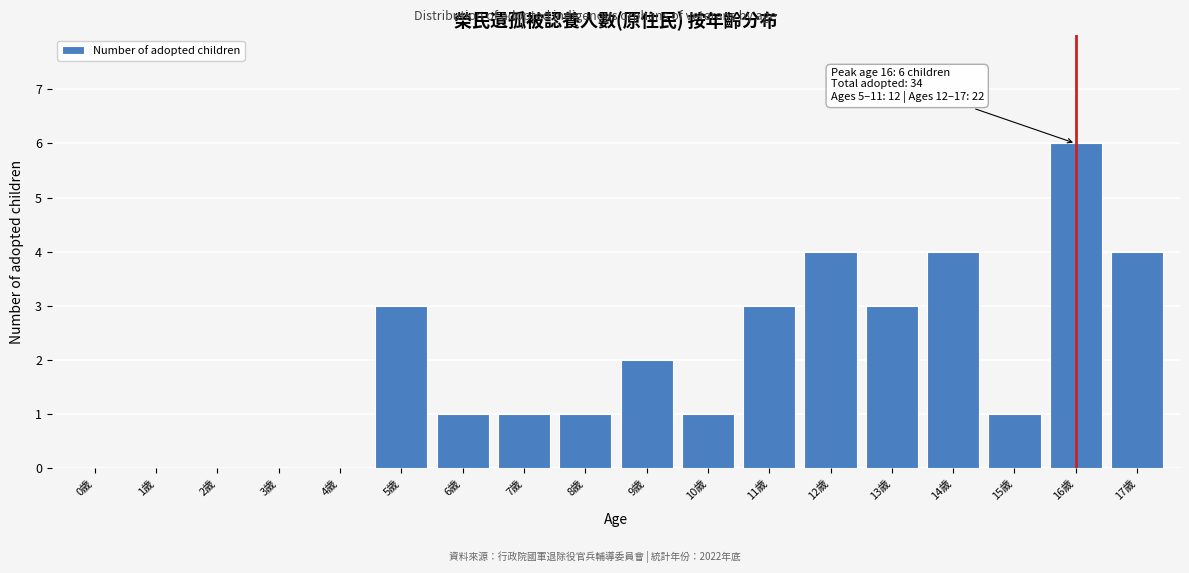

Reading left to right, what are all the values shown in this chart?

0歲=0	1歲=0	2歲=0	3歲=0	4歲=0	5歲=3	6歲=1	7歲=1	8歲=1	9歲=2	10歲=1	11歲=3	12歲=4	13歲=3	14歲=4	15歲=1	16歲=6	17歲=4